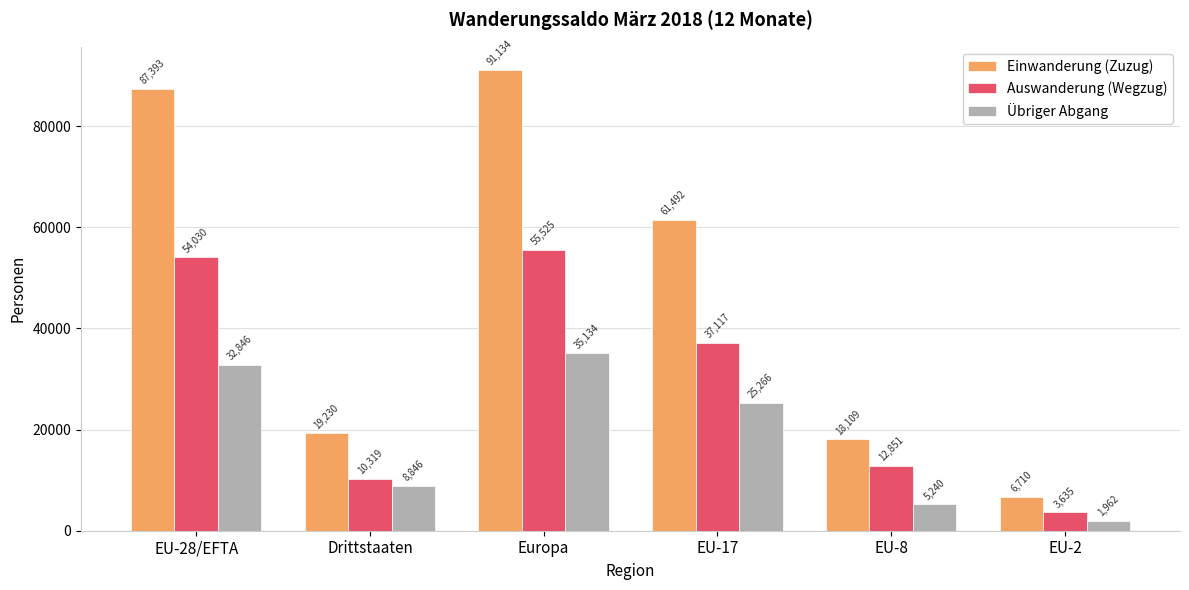

Which series has the largest range (max minus min)?

Einwanderung (Zuzug)